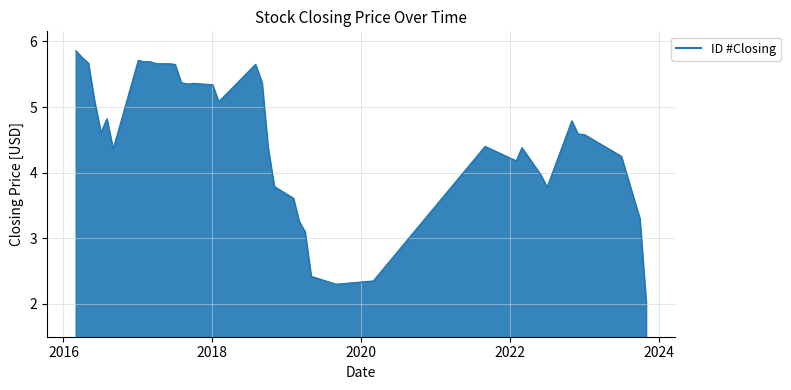

What is the smallest value displayed?

2.0